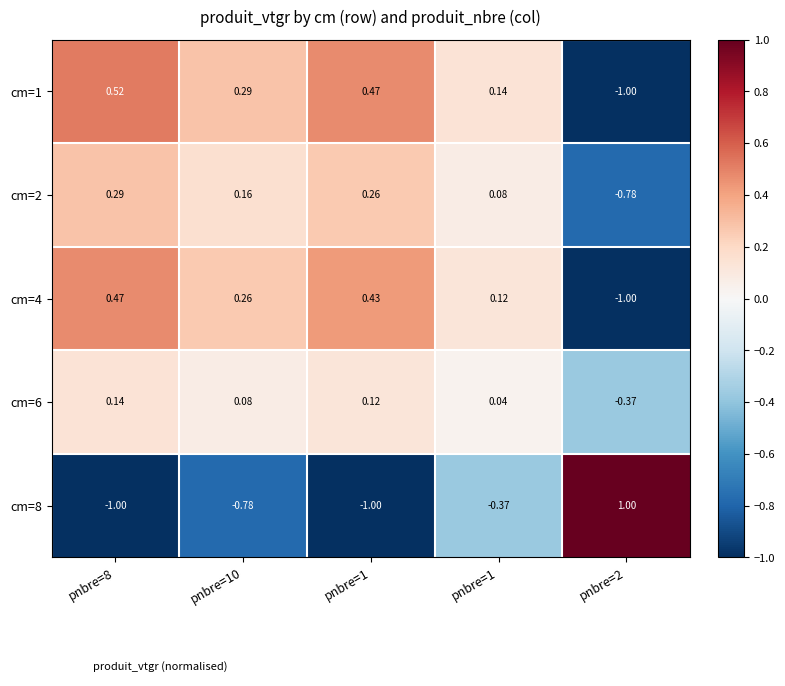

How many values in the cm=4 series are below 0?

1